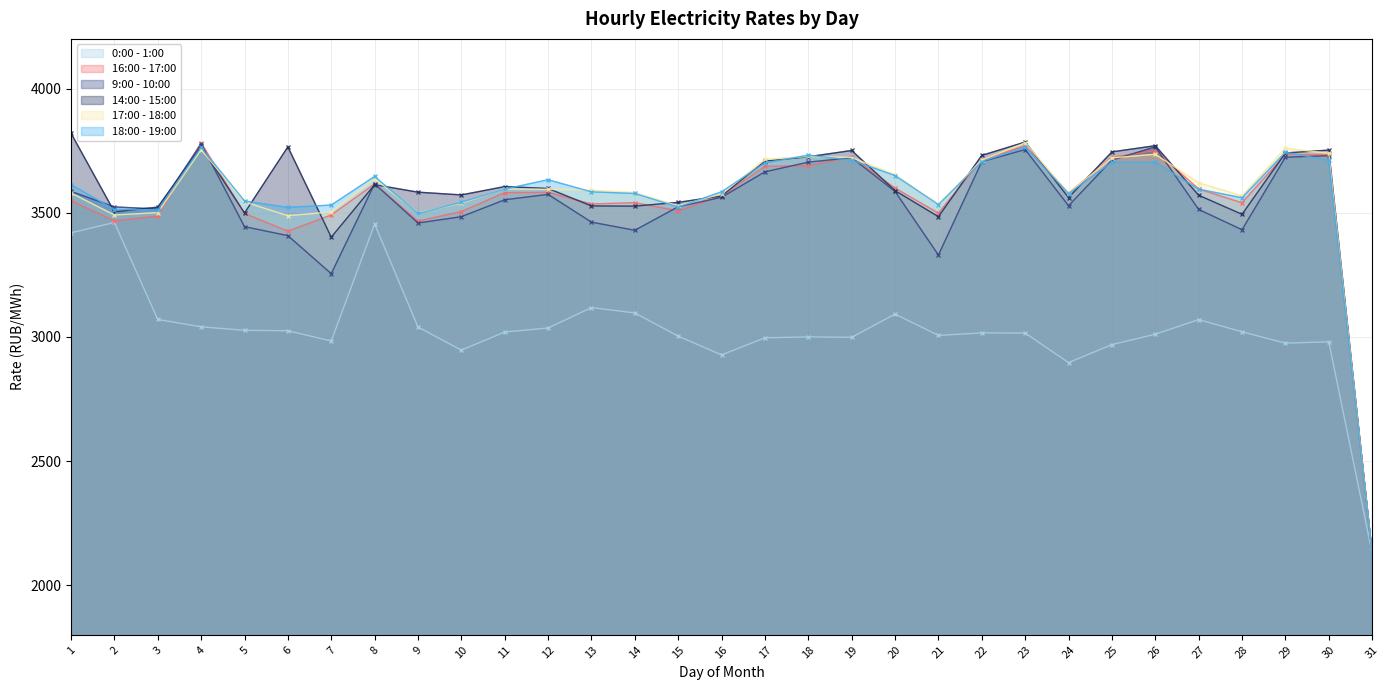

Rank the categories by 14:00 - 15:00 value from lowest to highest.

31, 7, 21, 28, 5, 2, 3, 14, 13, 15, 24, 16, 27, 10, 9, 20, 12, 11, 8, 17, 18, 22, 29, 25, 19, 30, 6, 4, 26, 23, 1